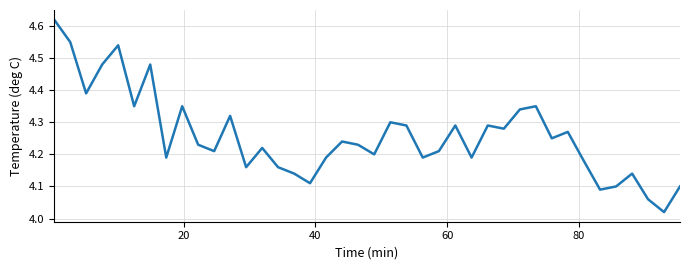

What is the difference between the maximum and minimum values?

0.6